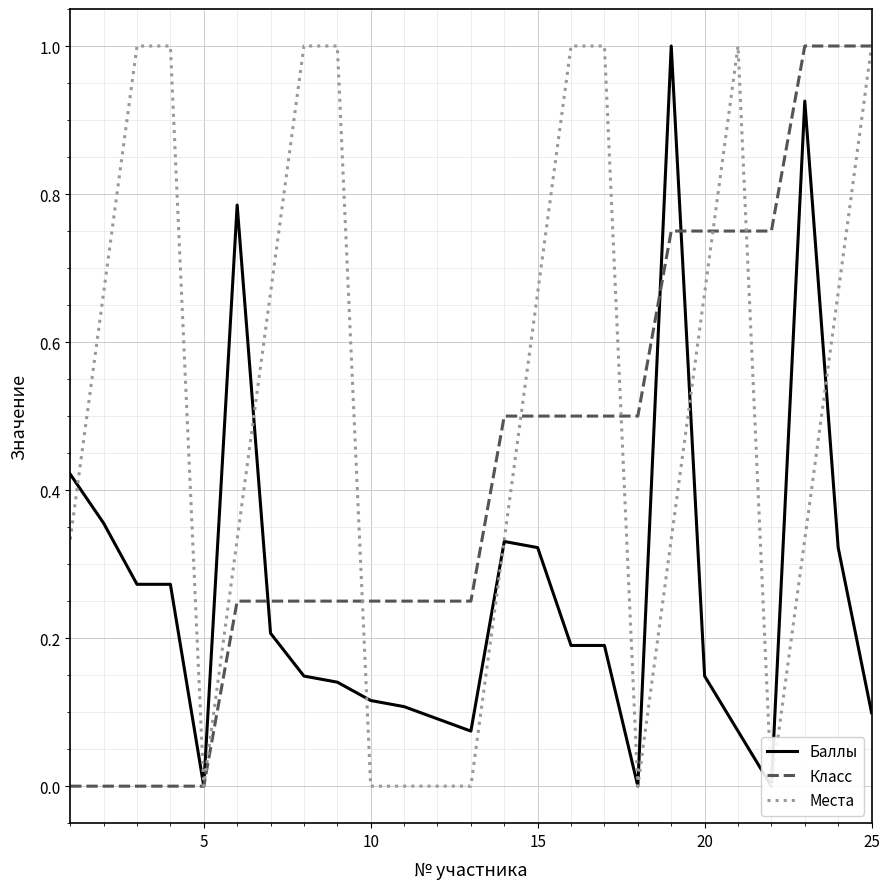

What is the maximum value for Класс?

1.0